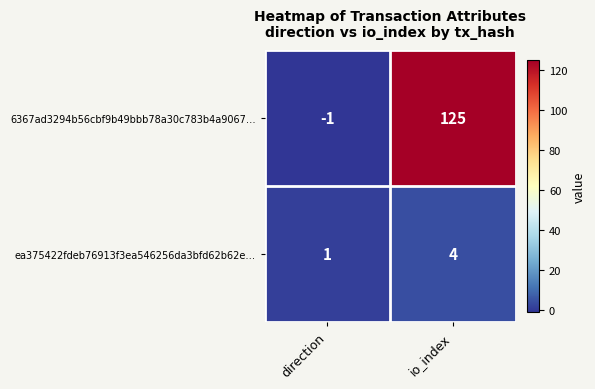

List the series in order of their overall mean, lowest first.

ea375422fdeb76913f3ea546256da3bfd62b62e…, 6367ad3294b56cbf9b49bbb78a30c783b4a9067…